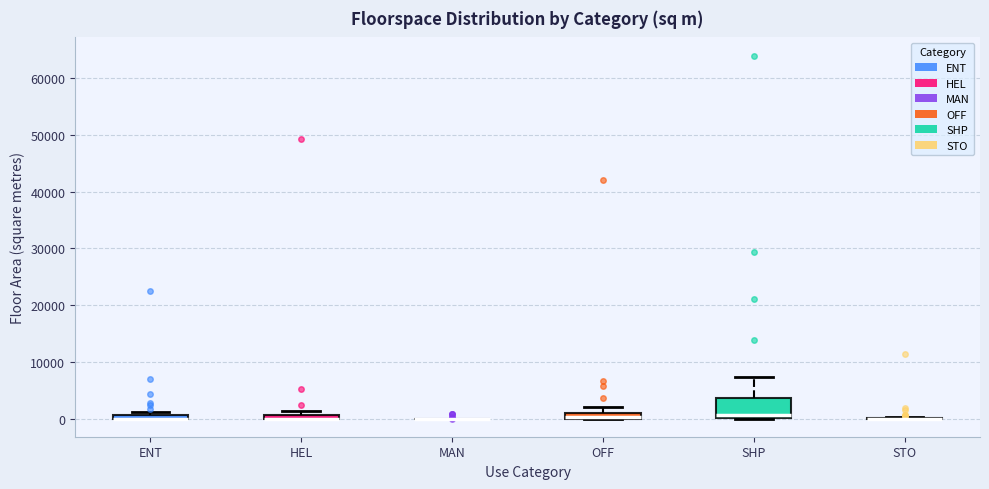

Comparing the boxes themselves (not the whiskers), which one is the tallest?

SHP